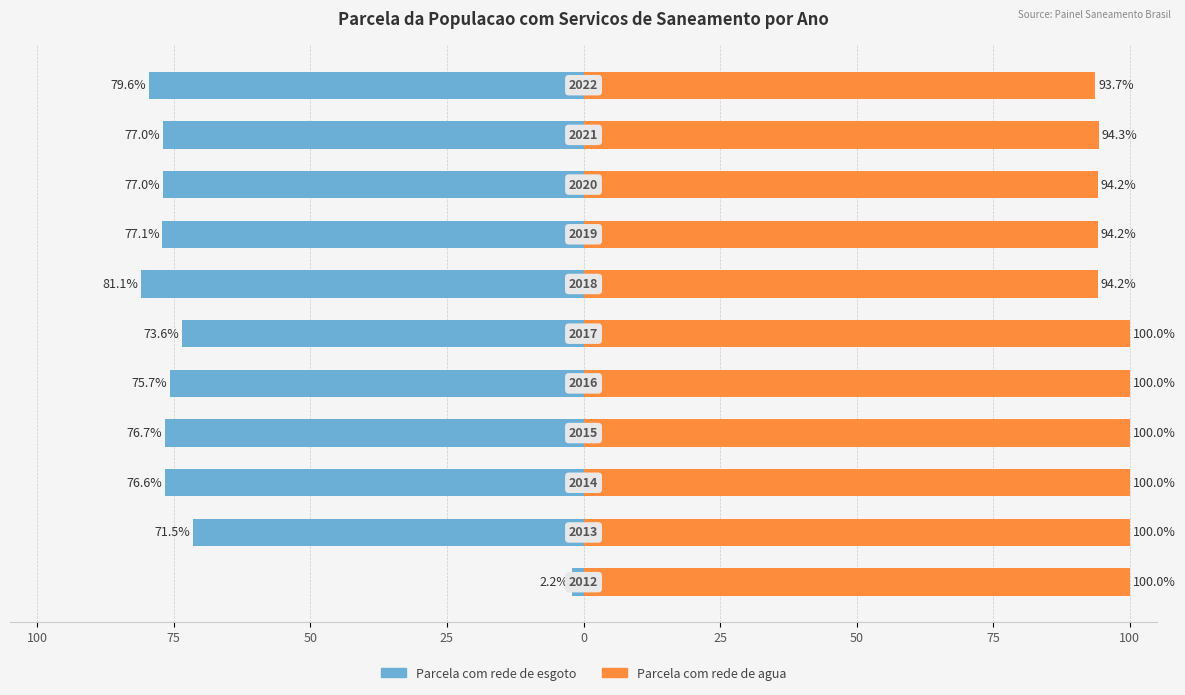

The value of Parcela com rede de esgoto at 100 is -31.1. True or false?

False